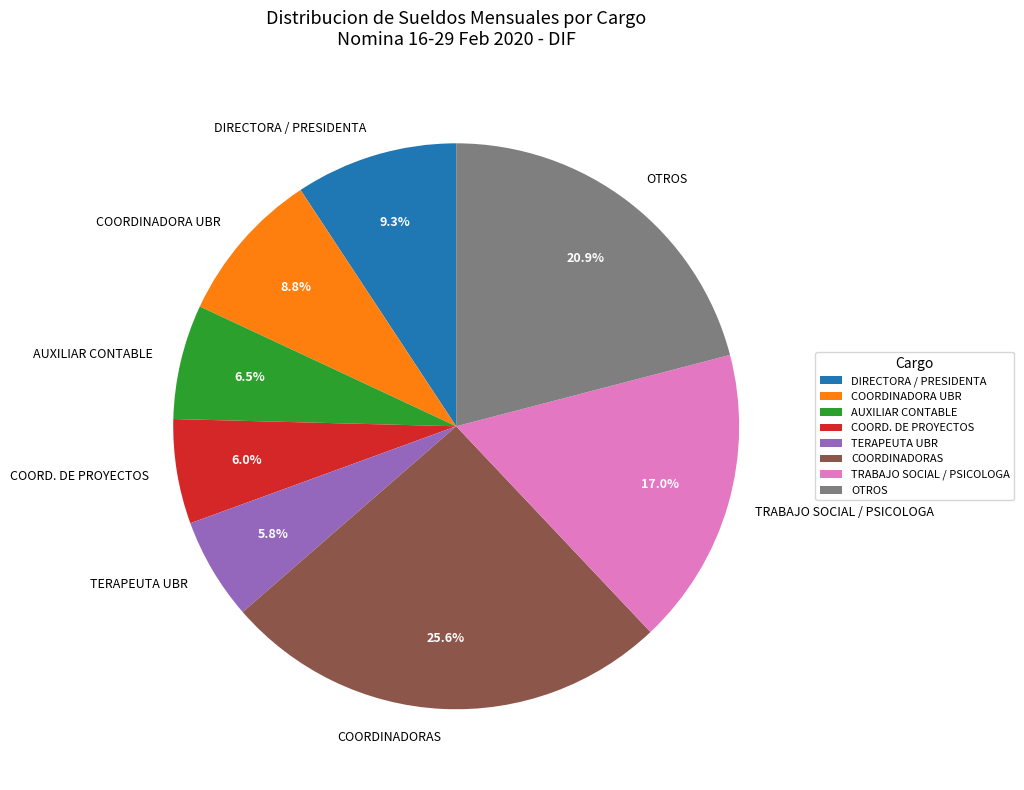

Which category has the biggest portion of the pie?

COORDINADORAS